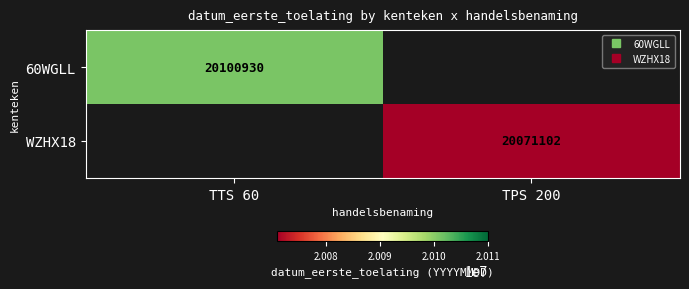

What is the smallest value displayed?

20071102.0